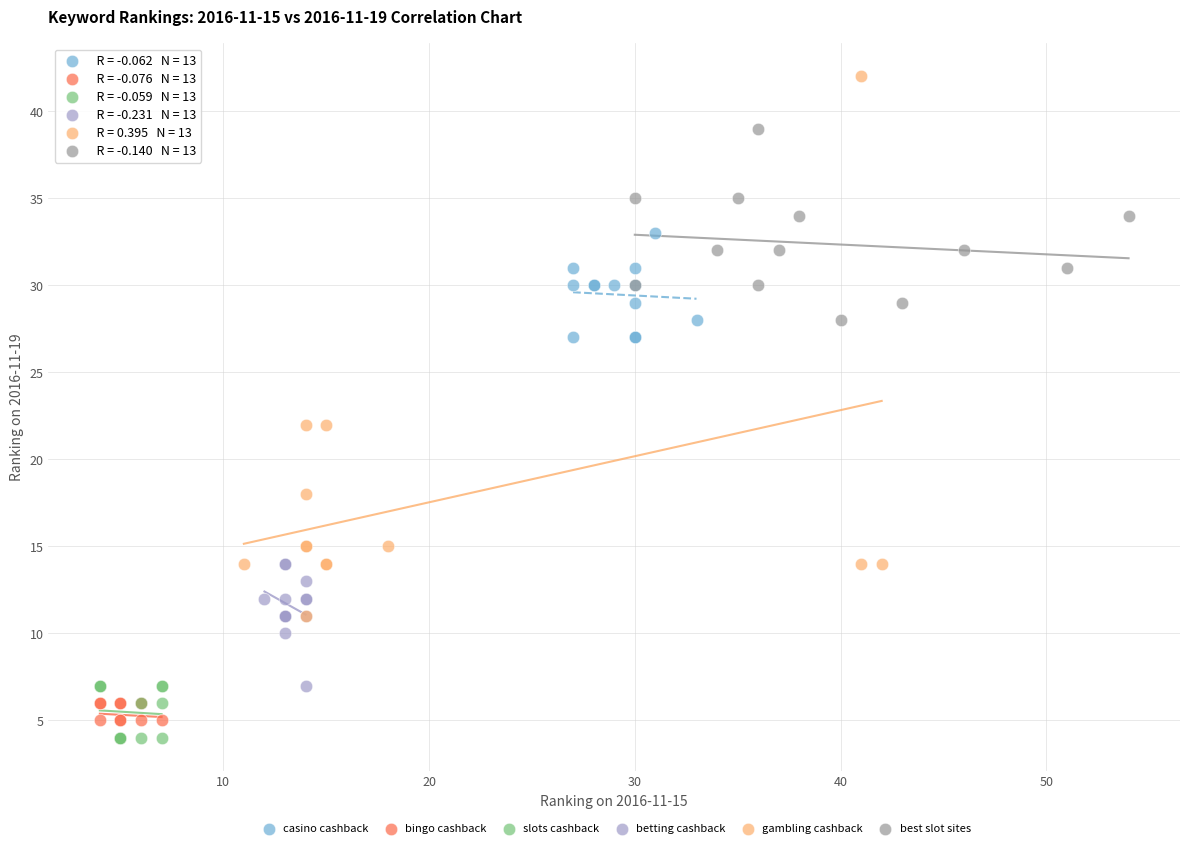

Which series reaches the maximum Y coordinate?

gambling cashback